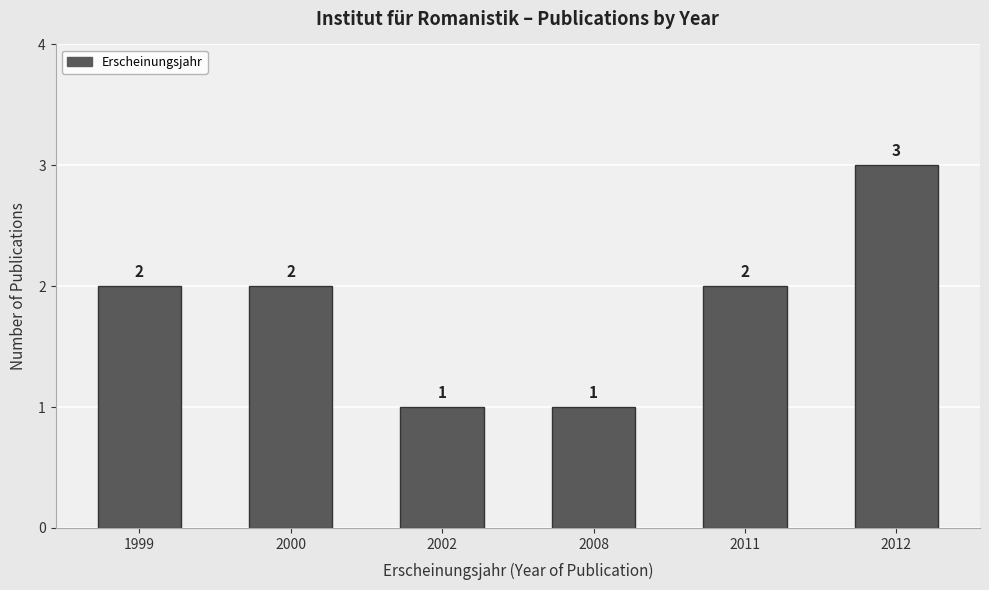

What is the ratio of the value at 2008 to the value at 2012?

0.3